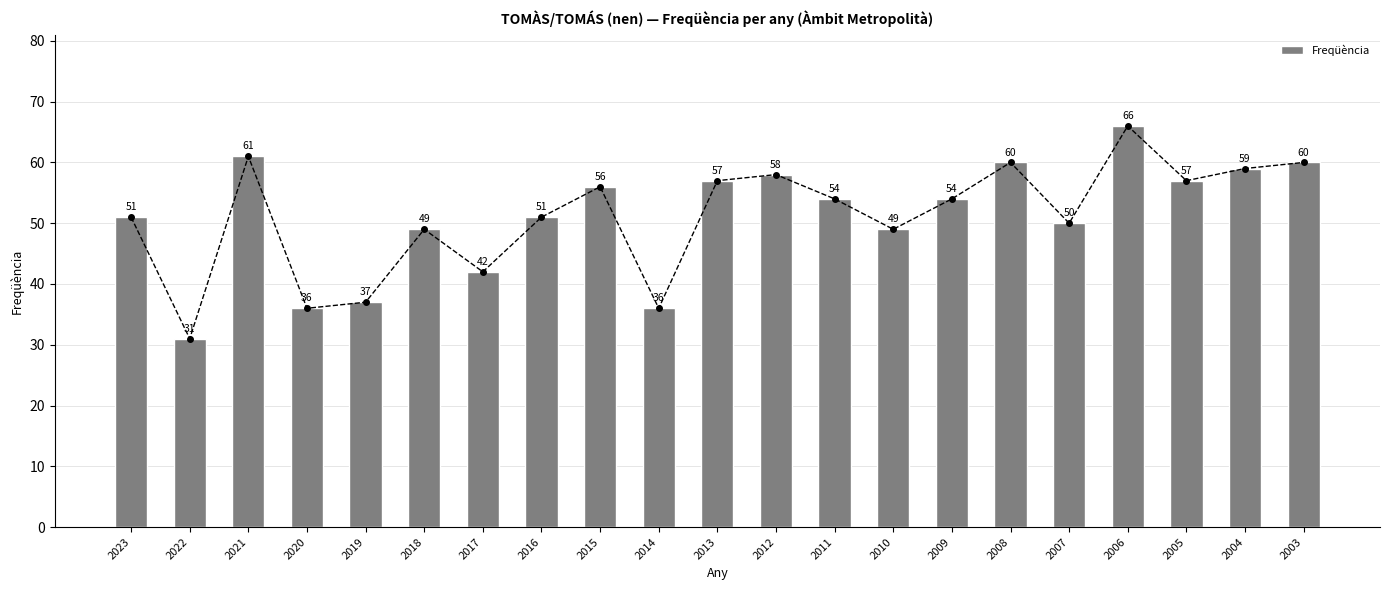

What is the difference between the maximum and minimum values?

35